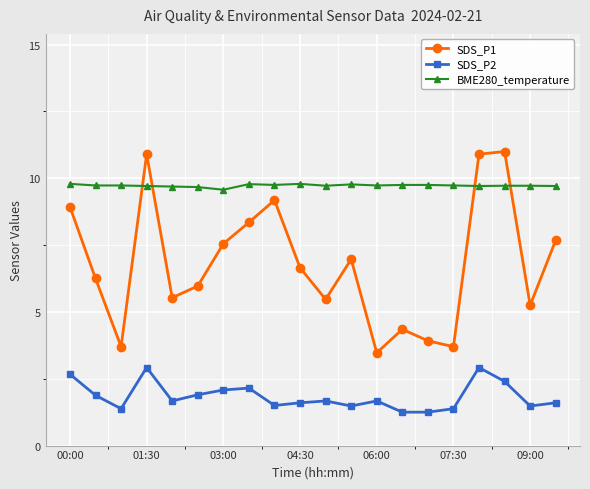

List the series in order of their peak value, highest first.

SDS_P1, BME280_temperature, SDS_P2